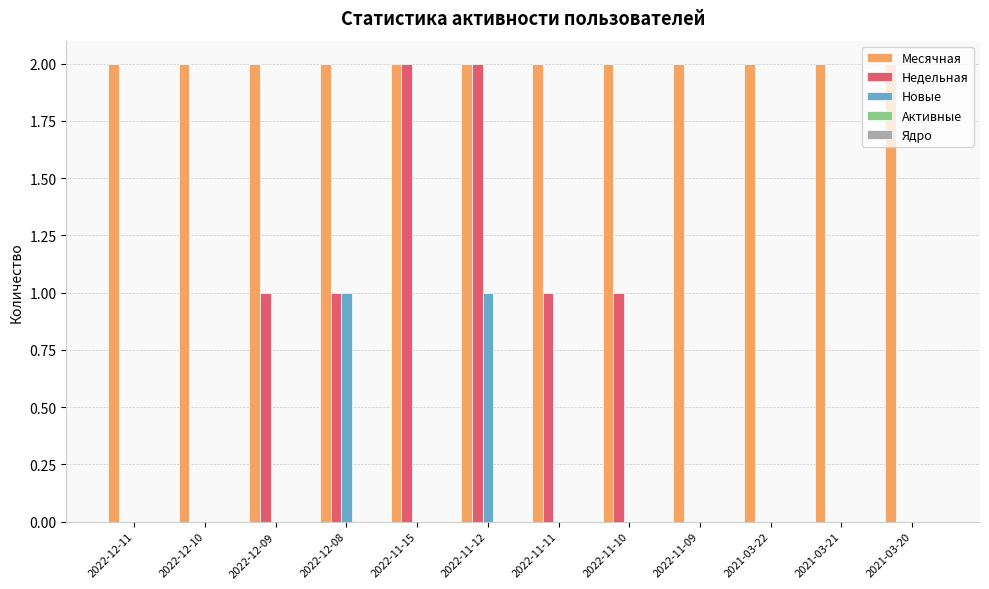

At which category is the sum across all series the highest?

2022-11-12